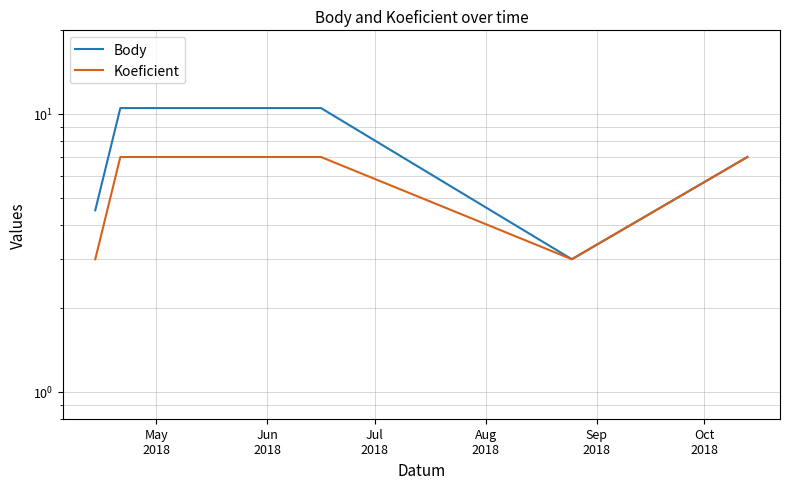

What is the smallest value displayed?

3.0